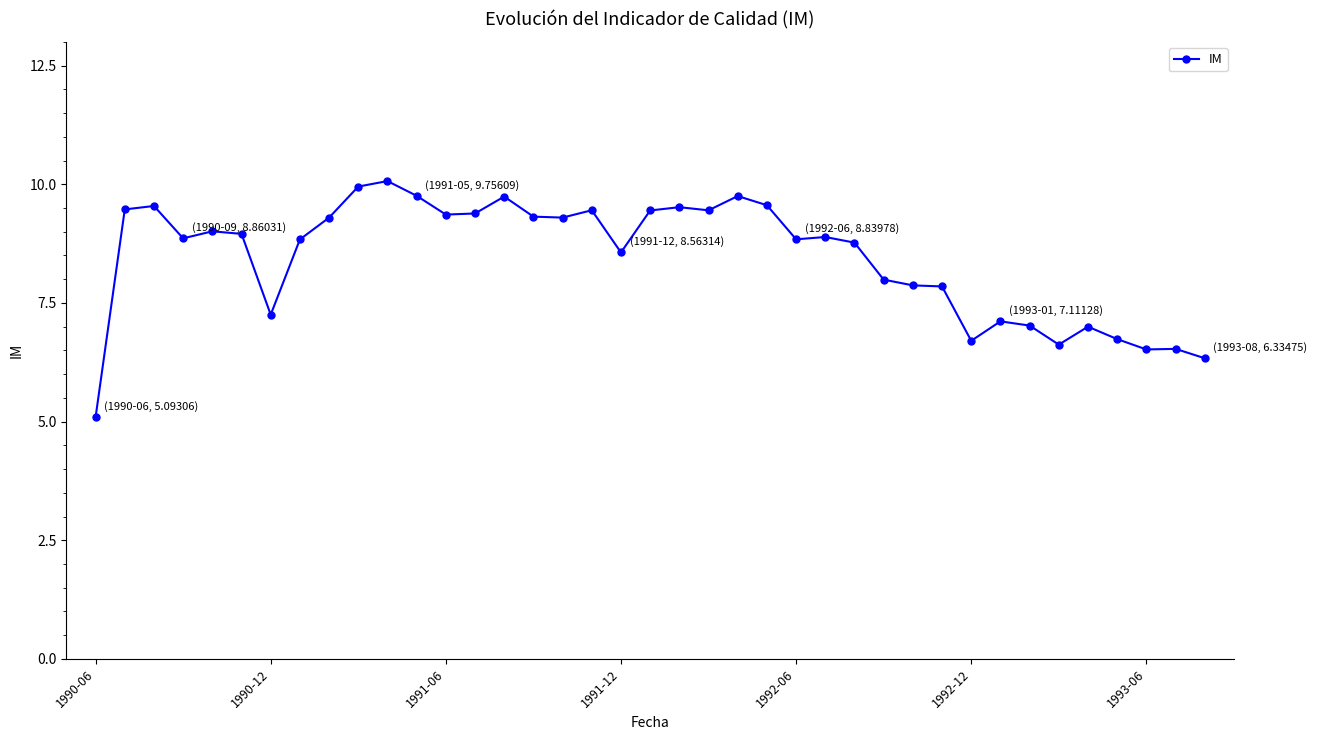

What is the difference between the maximum and second lowest values?

3.7